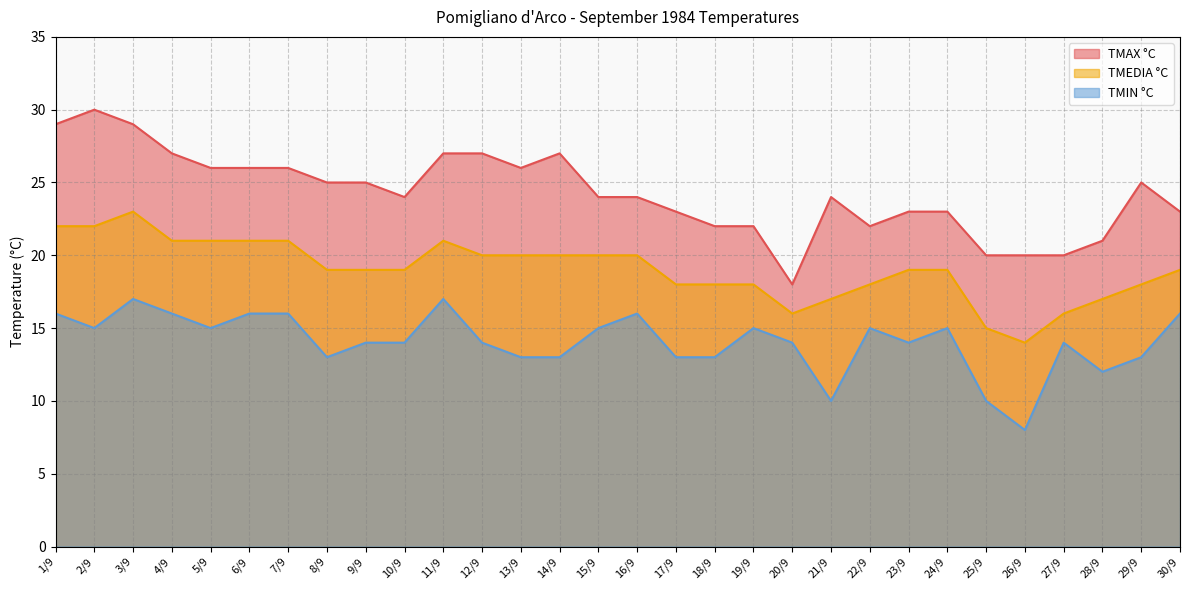

True or false: TMAX °C has a value of 24 at 21/9.

True